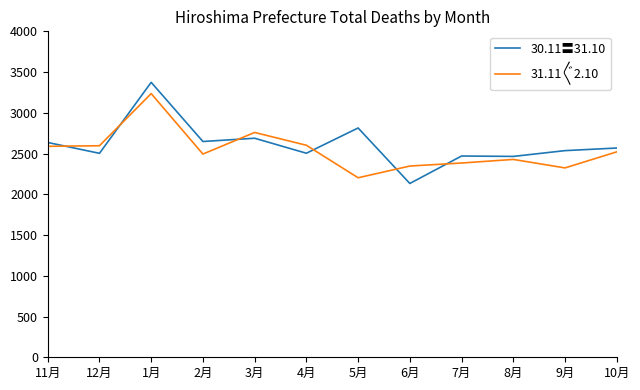

In 30.11〓31.10, how many points are higher than both neighbors (excluding endpoints)?

4